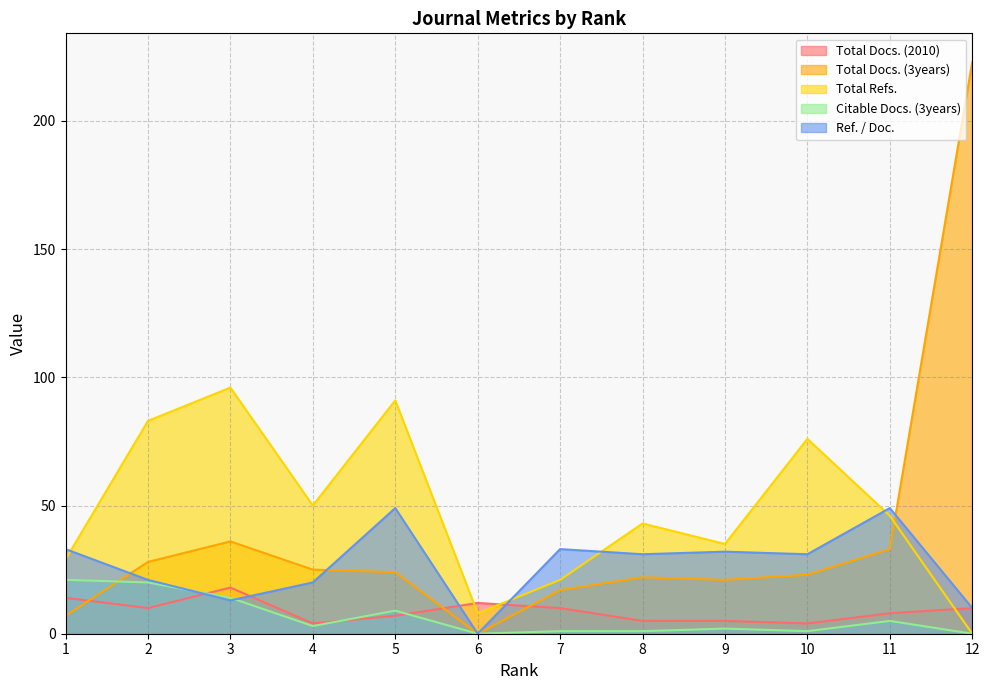

What is the sum of the Total Refs. values at 2 and 11?

129